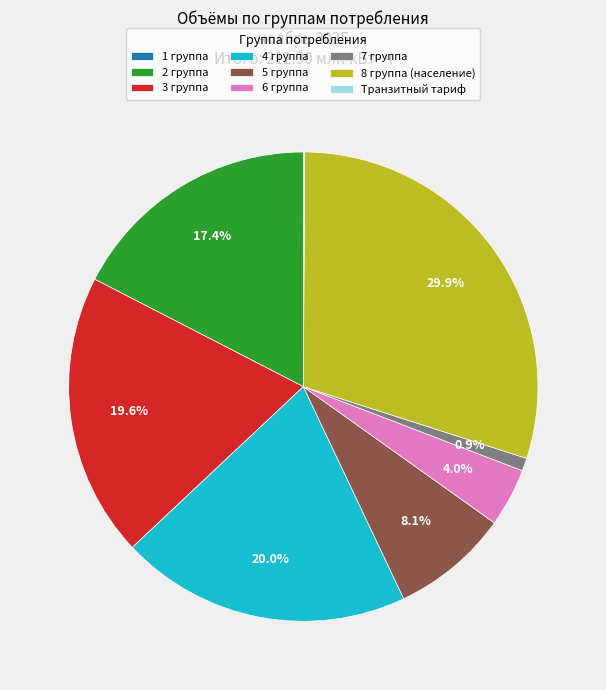

To the nearest percent, what is the combined percentage of 7 группа and 5 группа?

9%